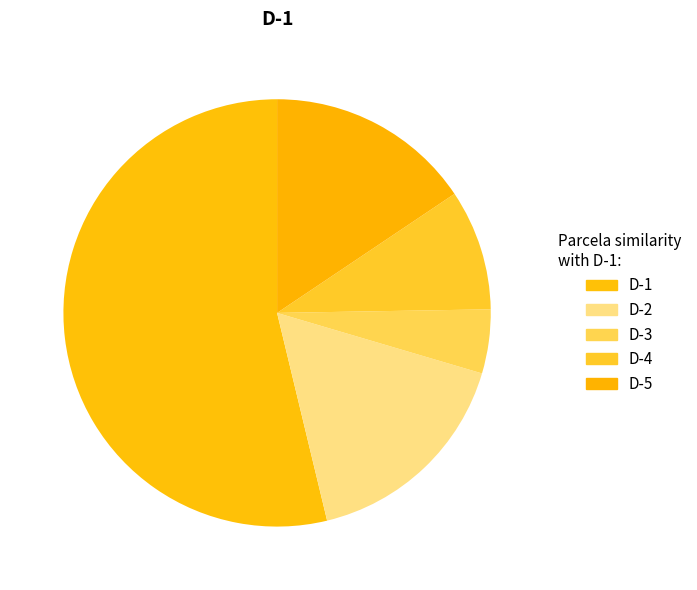

Count the number of slices in the pie.

5